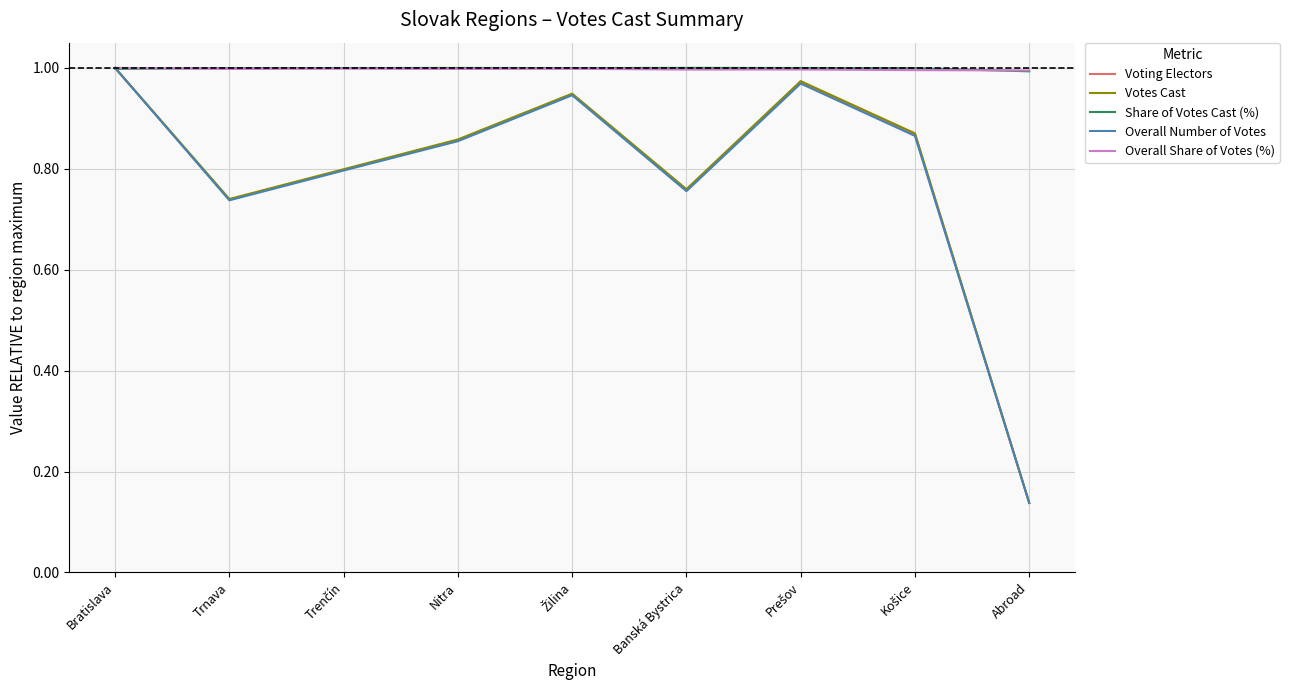

Where is Voting Electors nearest to the value 0?

Abroad